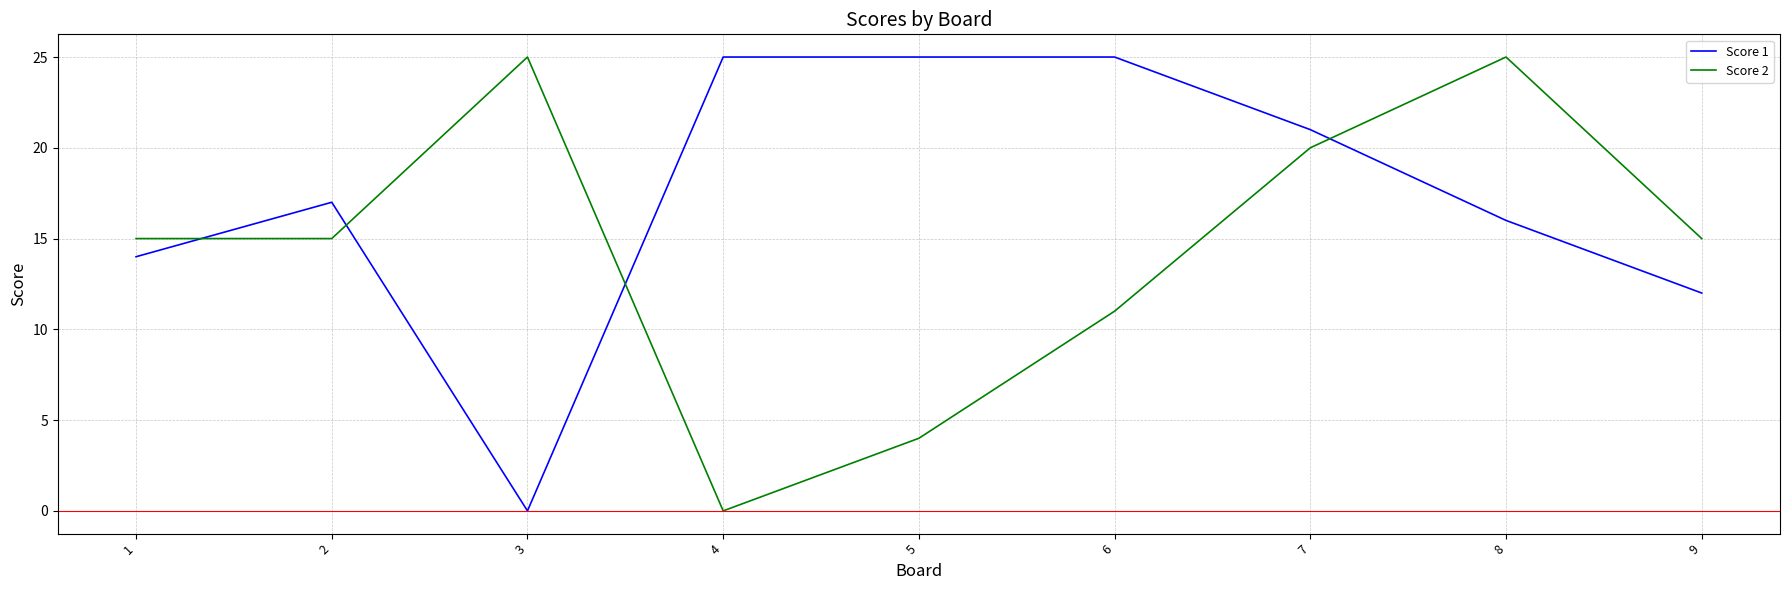

What is the approximate value of Score 2 at 6?

11